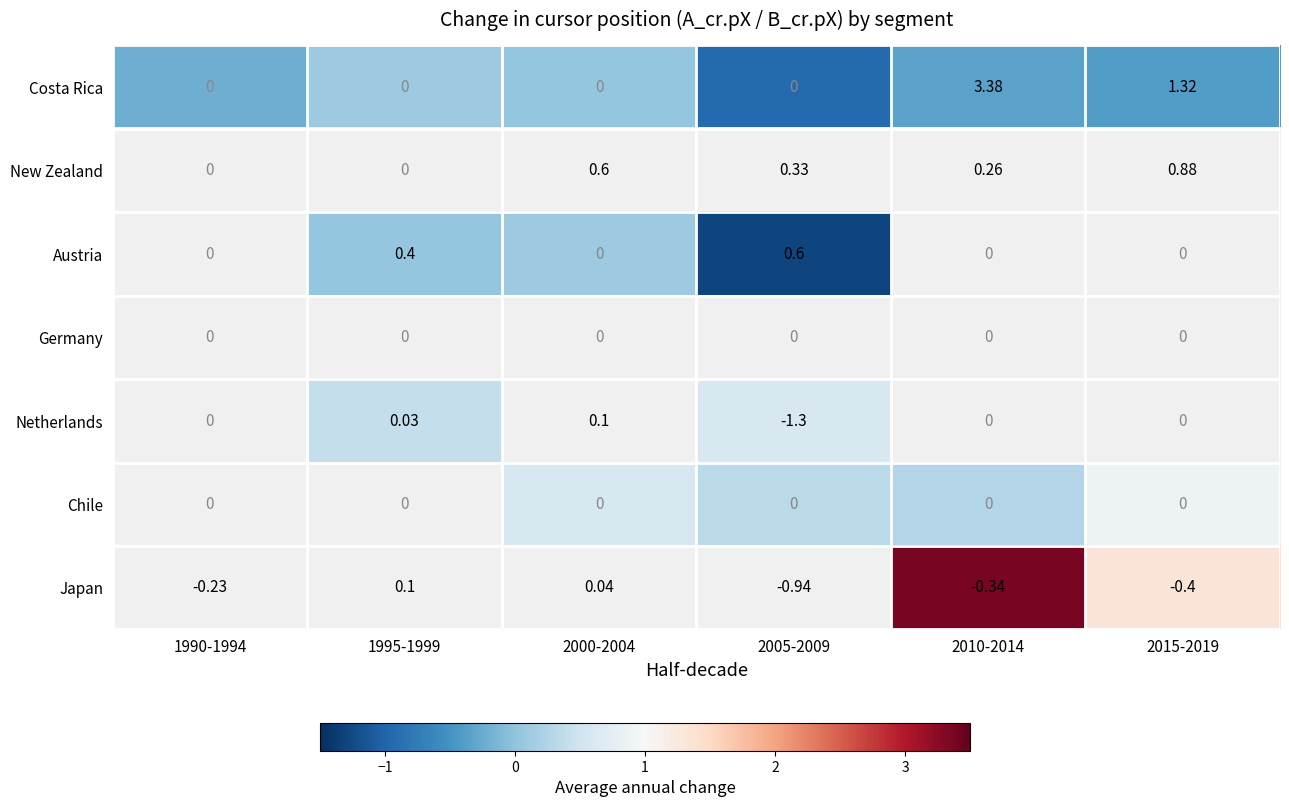

Which series has the largest total across all categories?

Costa Rica